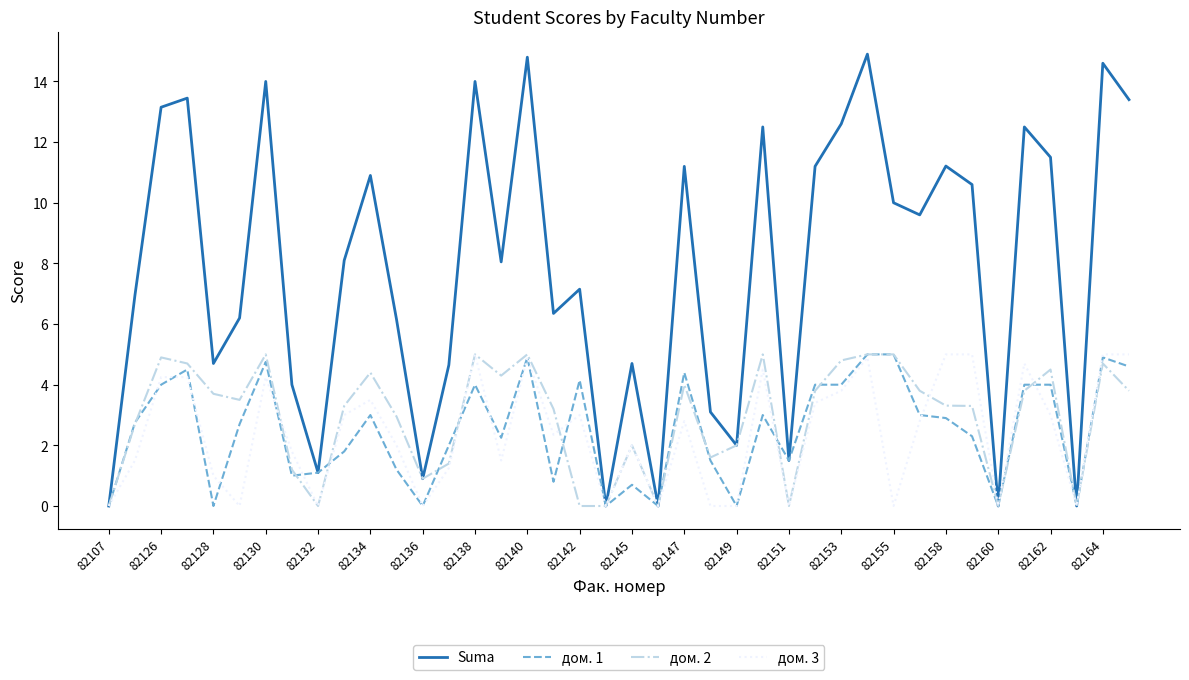

Which series has the largest total across all categories?

Suma